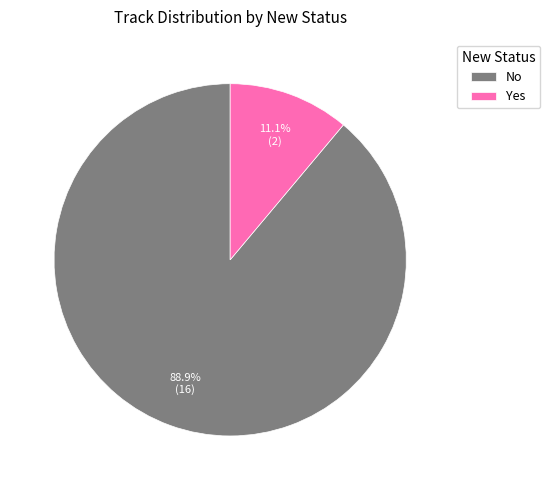

The No slice represents 81% of the pie. True or false?

False